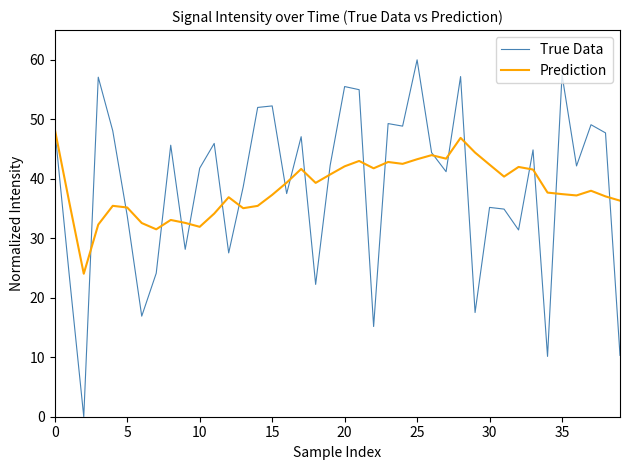

In True Data, how many points are higher than both neighbors (excluding endpoints)?

13